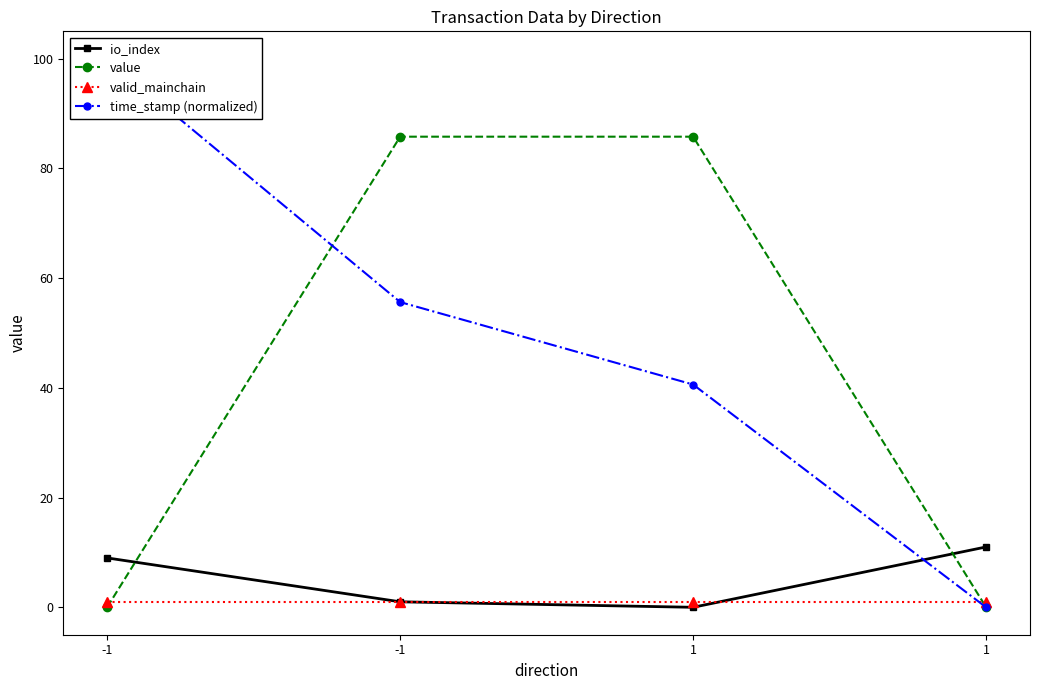

The valid_mainchain series shows 0.5 at 1. True or false?

False